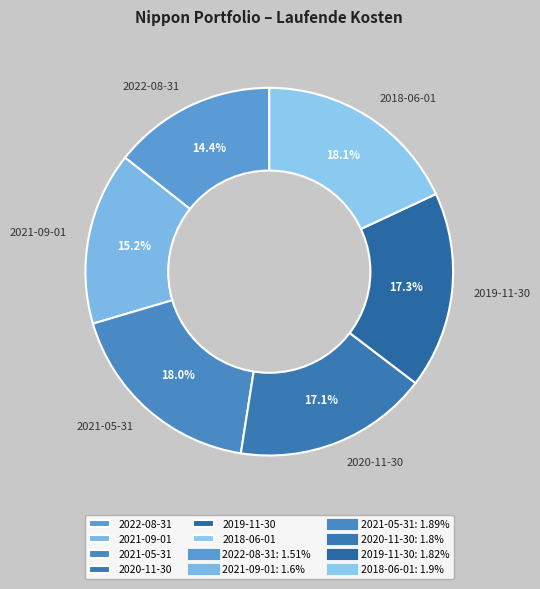

Approximately how many times larger is the value at 2022-08-31 compared to 2021-09-01?

0.9